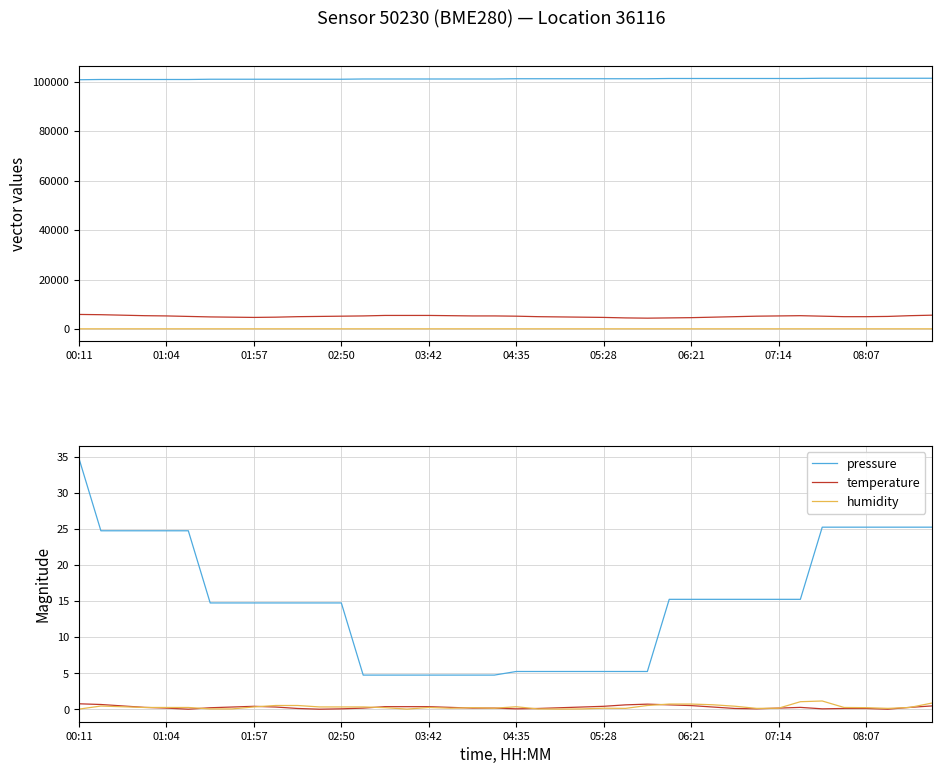

The humidity series shows 0.0 at 06:21. True or false?

False